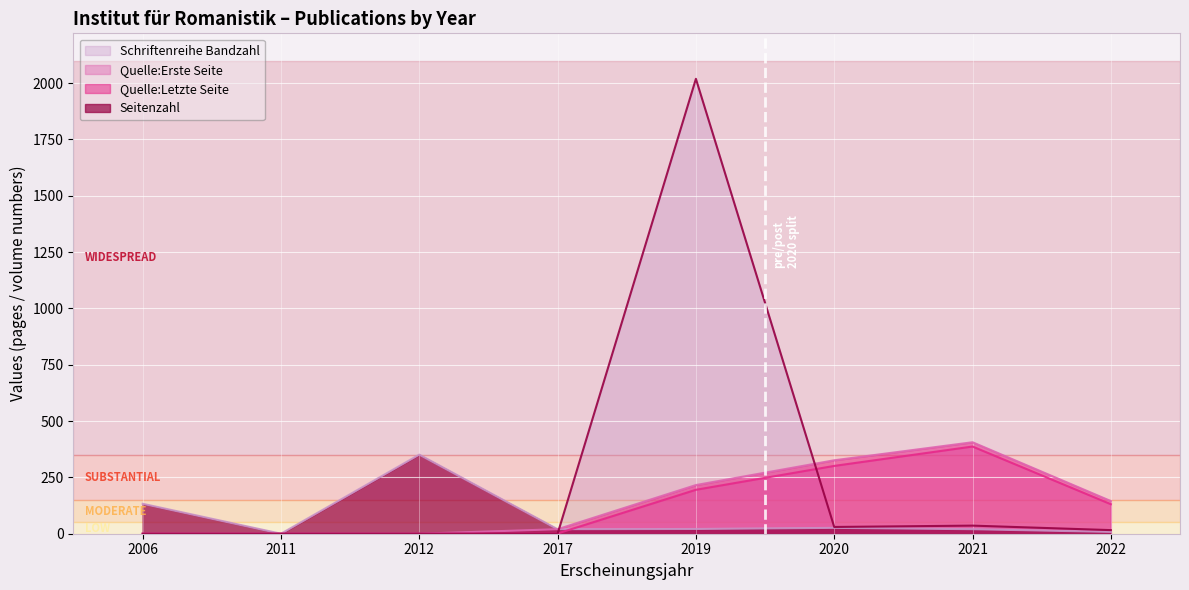

The value of Seitenzahl at 2011 is 0. True or false?

True